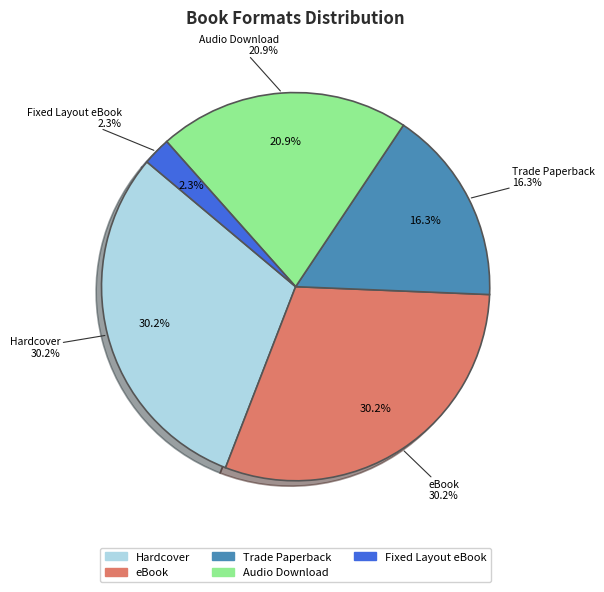

Combined, what portion of the pie is eBook and Fixed Layout eBook?

32.6%